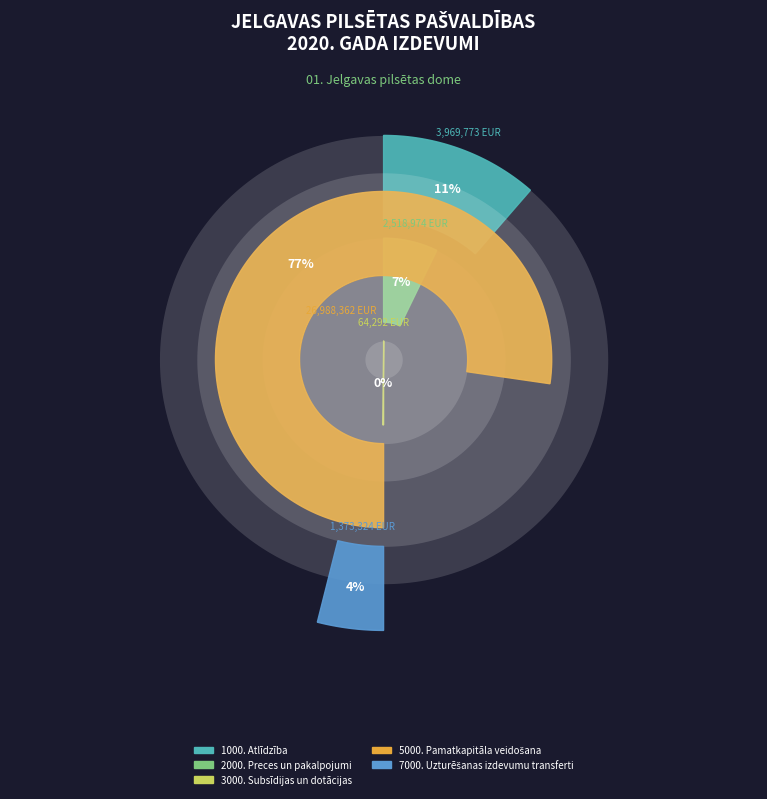

What is the change in value from 5000. Pamatkapitāla veidošana to 7000. Uzturēšanas izdevumu transferti?

-25615038